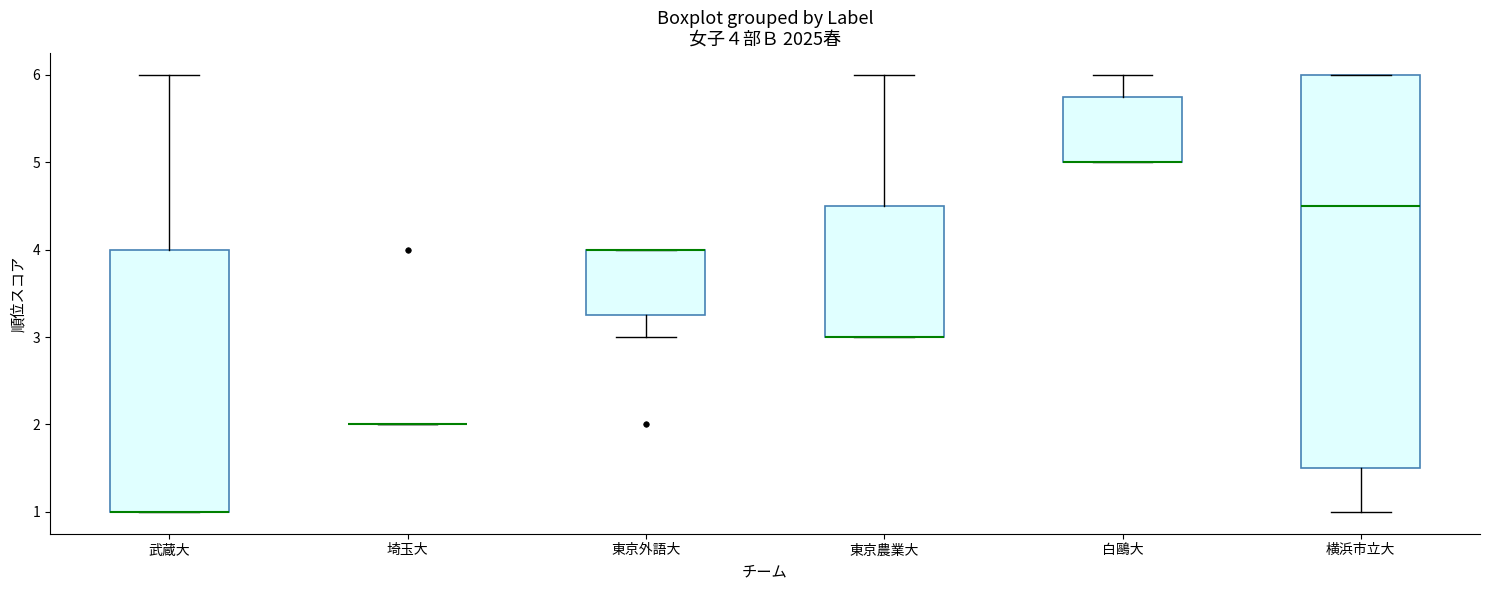

Comparing the boxes themselves (not the whiskers), which one is the tallest?

横浜市立大